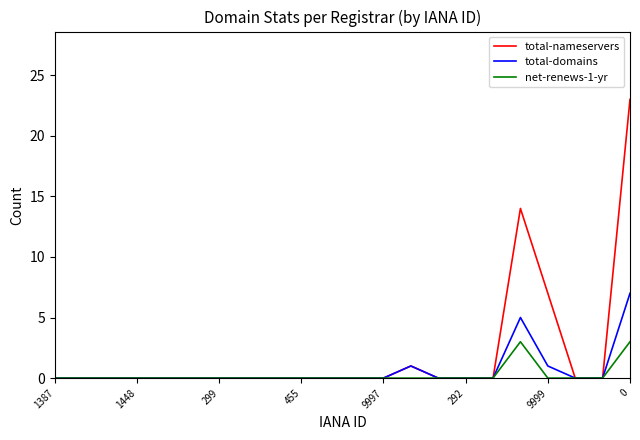

What is the maximum value for net-renews-1-yr?

3